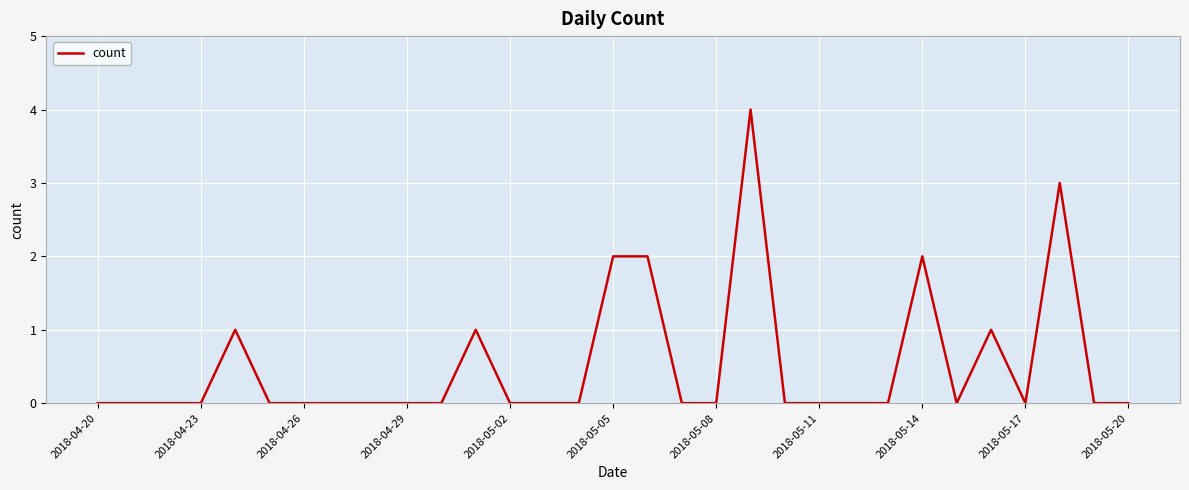

What is the maximum value shown in the chart?

4